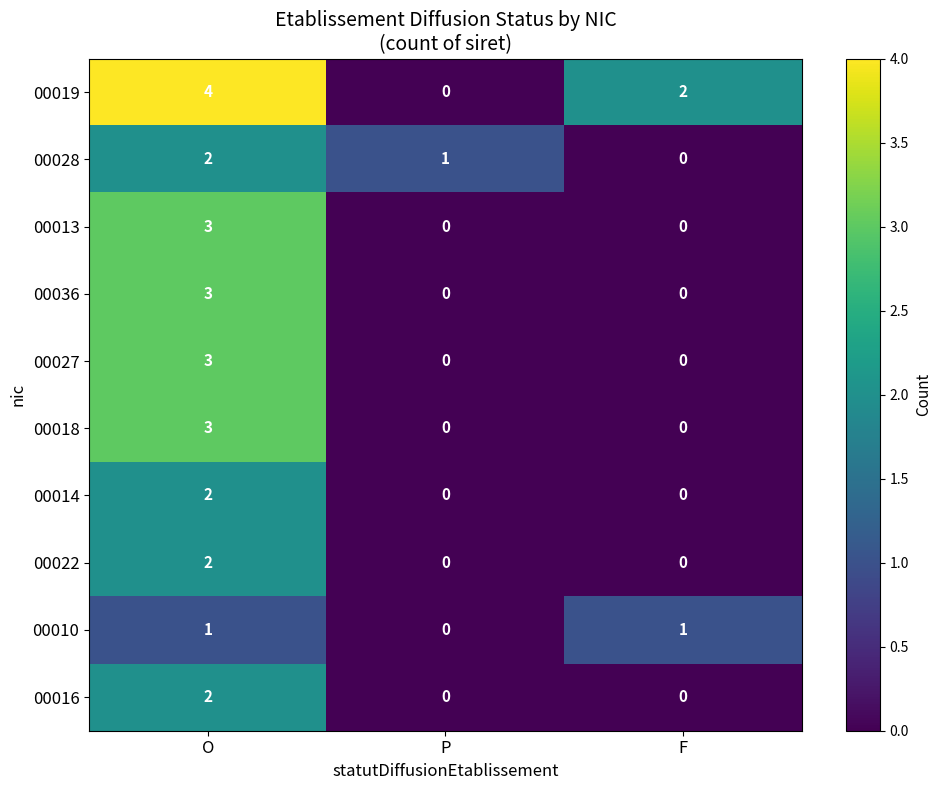

Which series changed the most between O and P?

00019